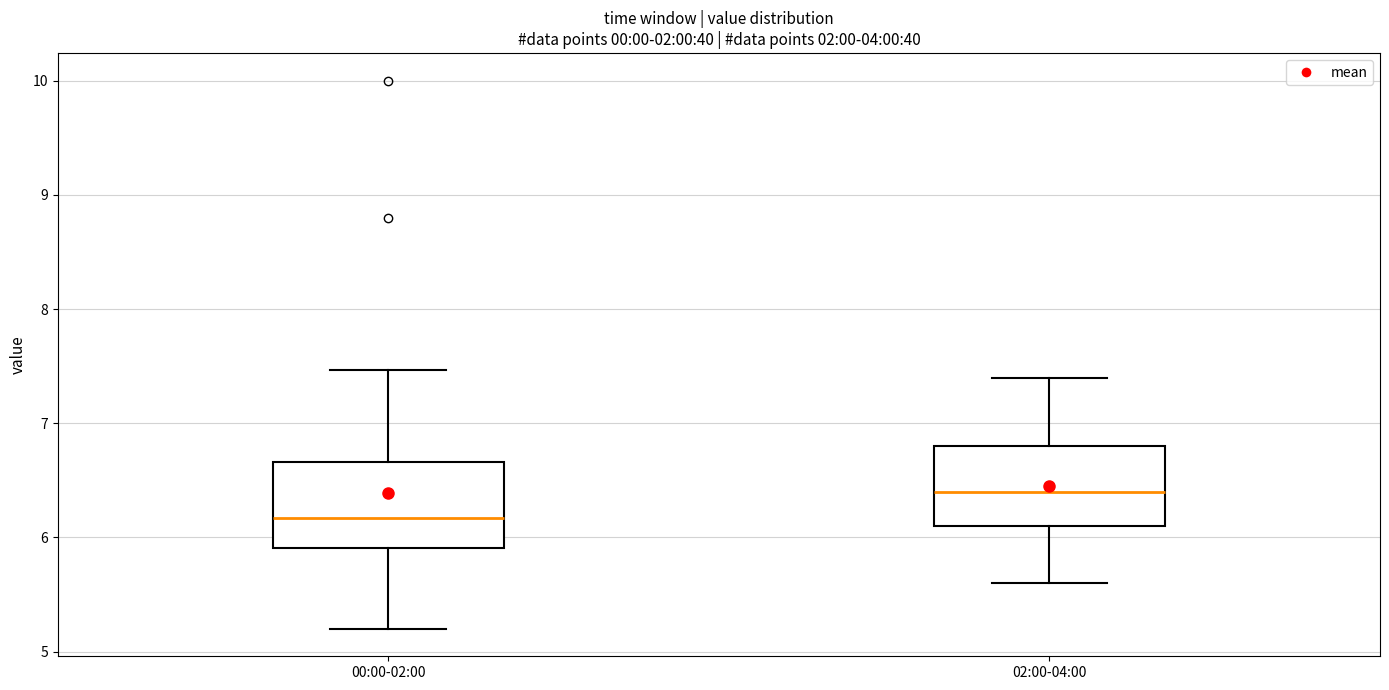

Reading left to right, transcribe this box plot: for each box, give where its median line is, the range the box spans, and where its two whiskers end, as read against the y-axis. The values are not printed on the chart, so give them approximately, as read against the axis.

00:00-02:00: median 6.2, box 5.9 to 6.7, whiskers 5.2 to 7.5
02:00-04:00: median 6.4, box 6.1 to 6.8, whiskers 5.6 to 7.4